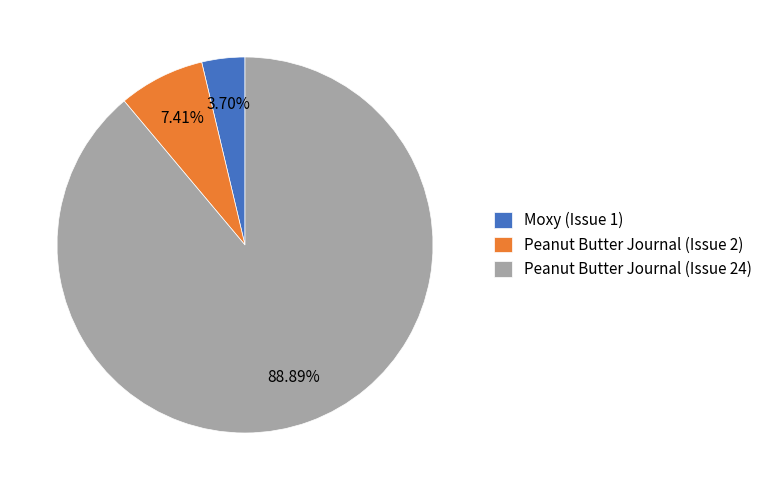

Is there a majority slice in this chart?

Yes